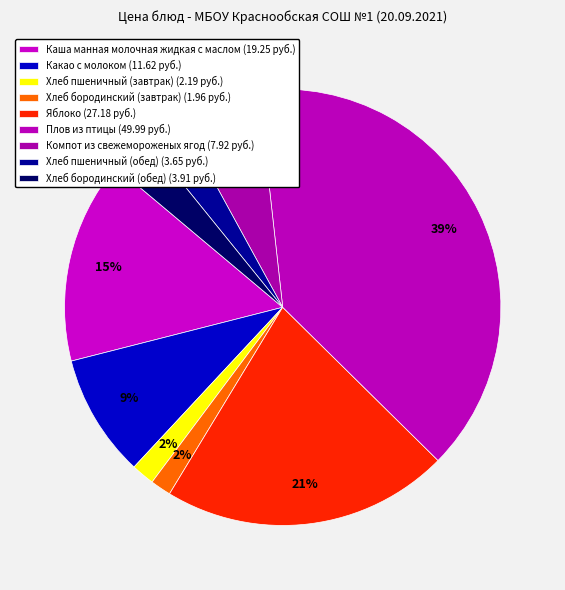

To the nearest percent, what is the combined percentage of Какао с молоком and Компот из свежемороженых ягод?

15%